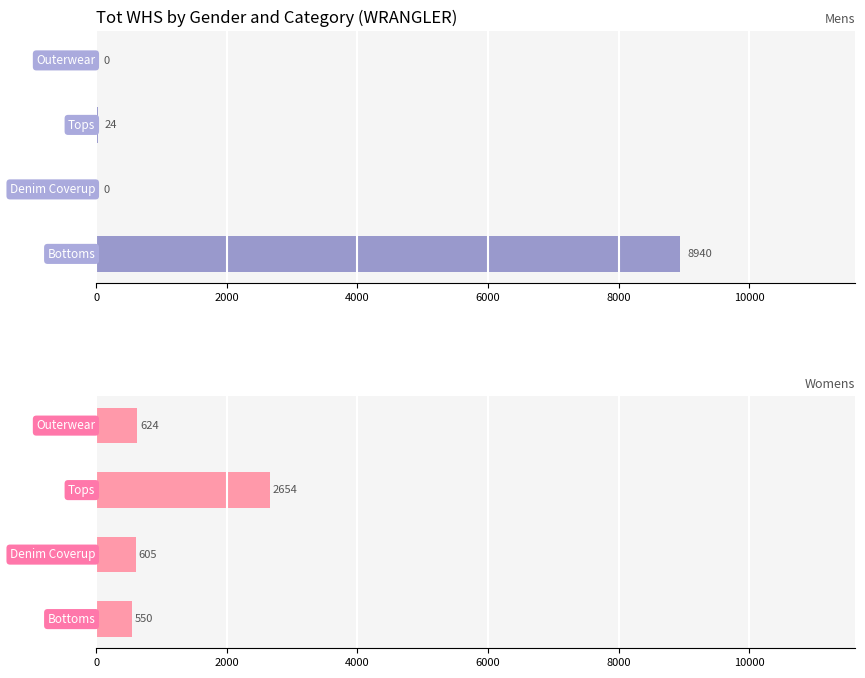

Rank the series by their maximum value, from lowest to highest.

Womens, Mens